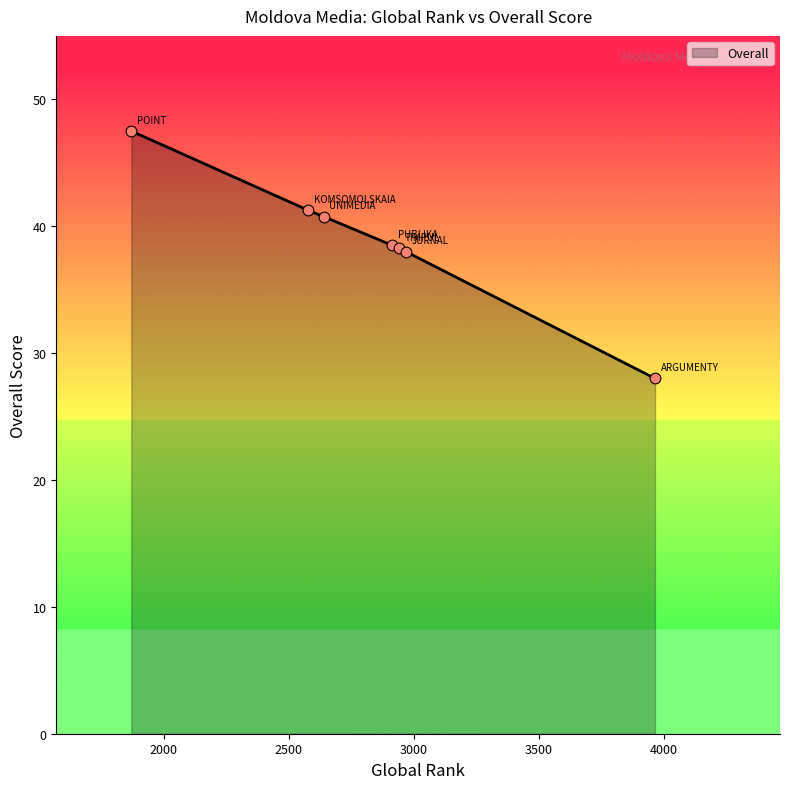

What is the ratio of the value at TIMPUL to the value at POINT?

0.8